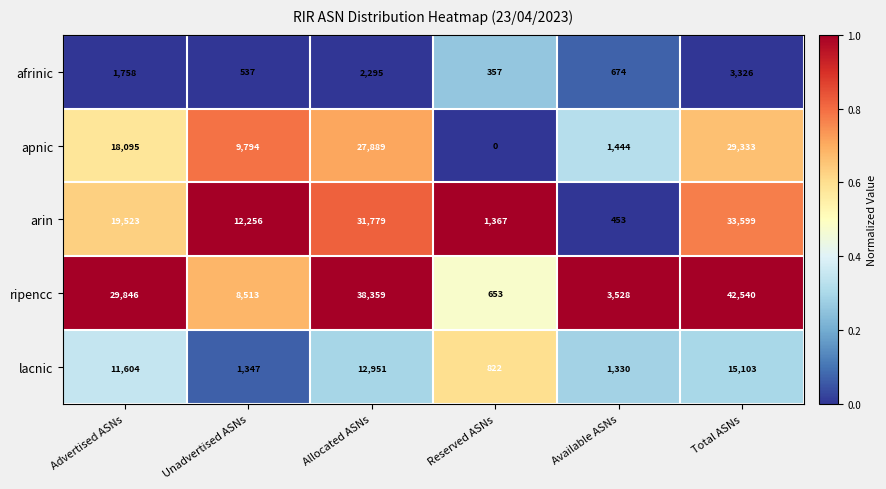

What is the total value across all series at Available ASNs?

7429